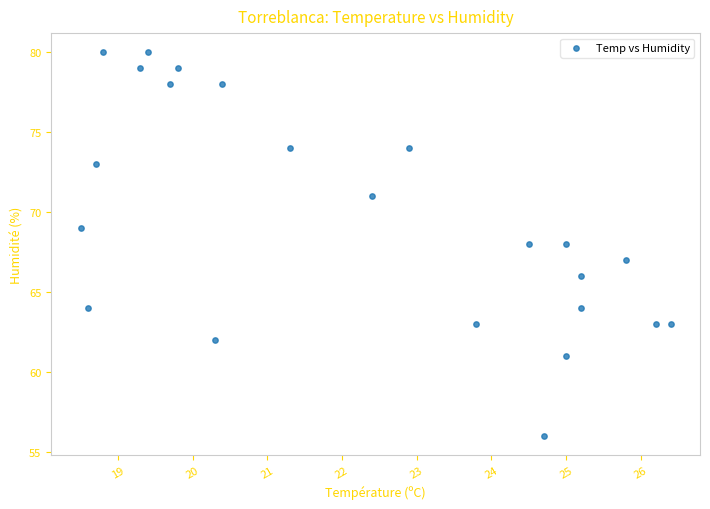

What is the range of Y values (max minus min)?

24